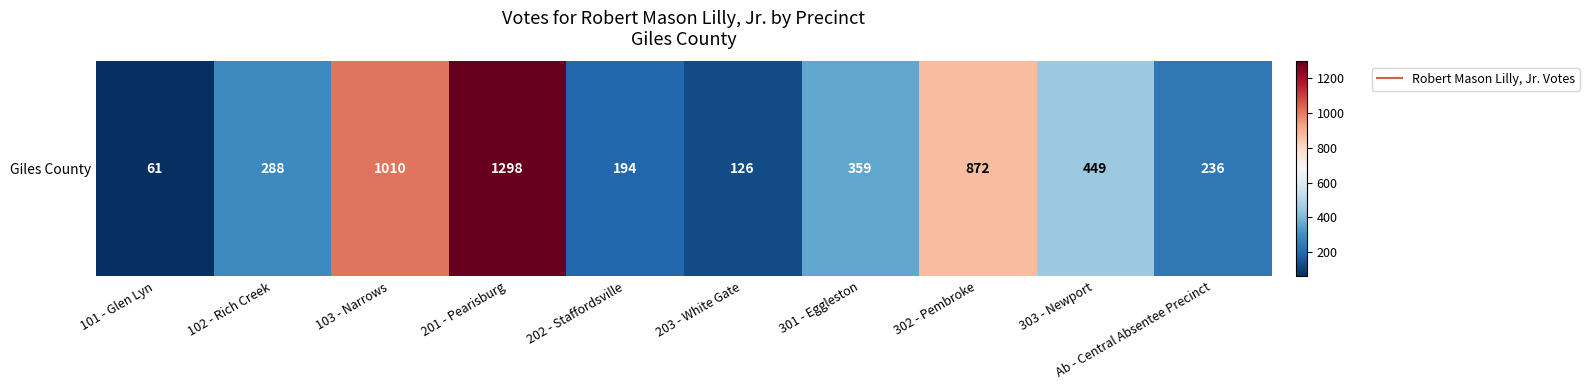

Reading left to right, transcribe all the data shown in this chart.

101 - Glen Lyn=61	102 - Rich Creek=288	103 - Narrows=1010	201 - Pearisburg=1298	202 - Staffordsville=194	203 - White Gate=126	301 - Eggleston=359	302 - Pembroke=872	303 - Newport=449	Ab - Central Absentee Precinct=236